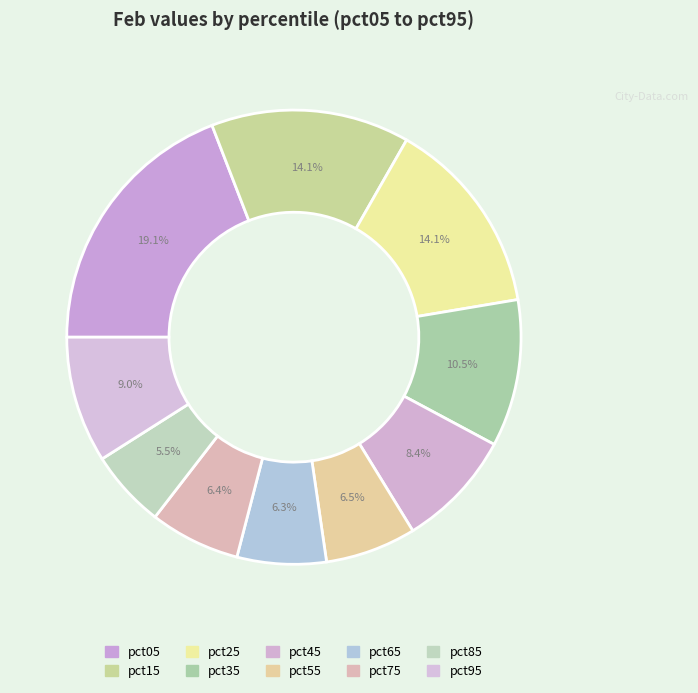

How many slices are in this pie chart?

10